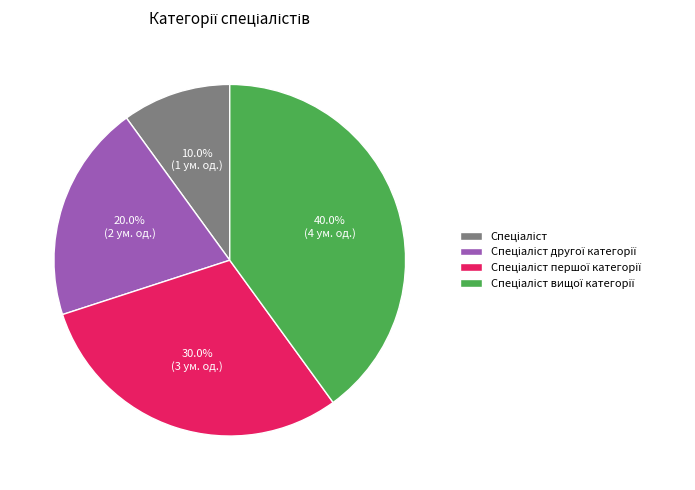

Is there any slice that represents more than half of the pie?

No